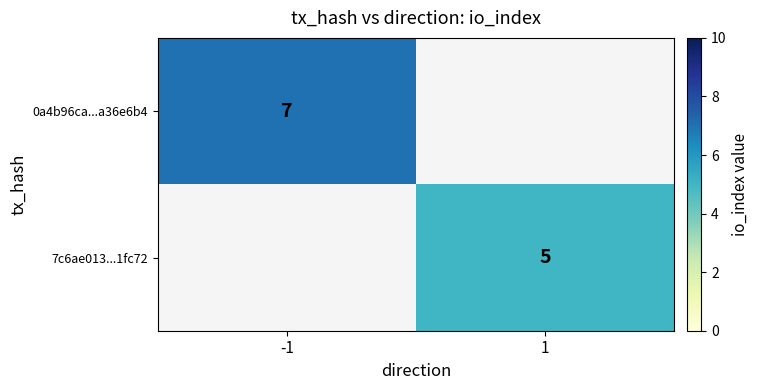

How many series are shown in this chart?

2